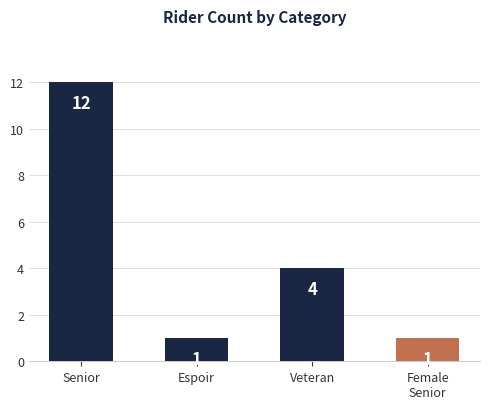

The value at Senior is 4. True or false?

False